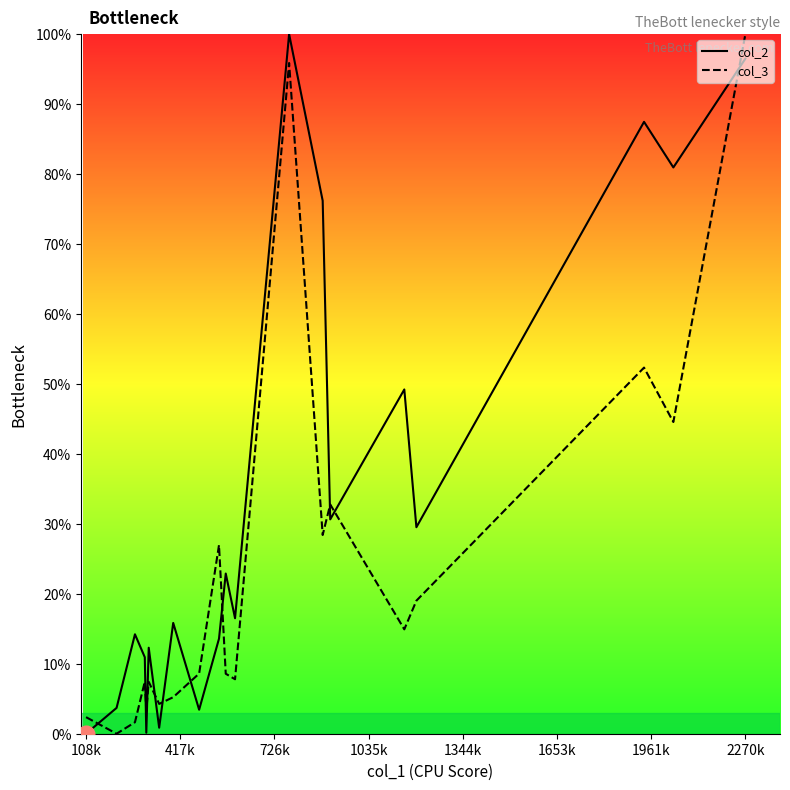

How many positive values does the col_3 series have?

19